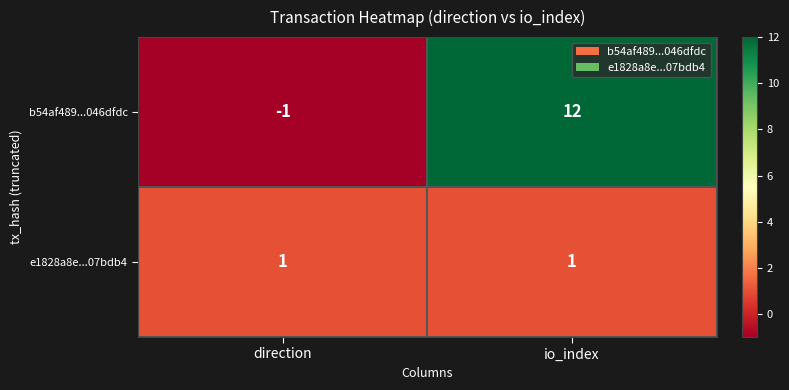

Rank the series at io_index from highest to lowest value.

b54af489...046dfdc, e1828a8e...07bdb4